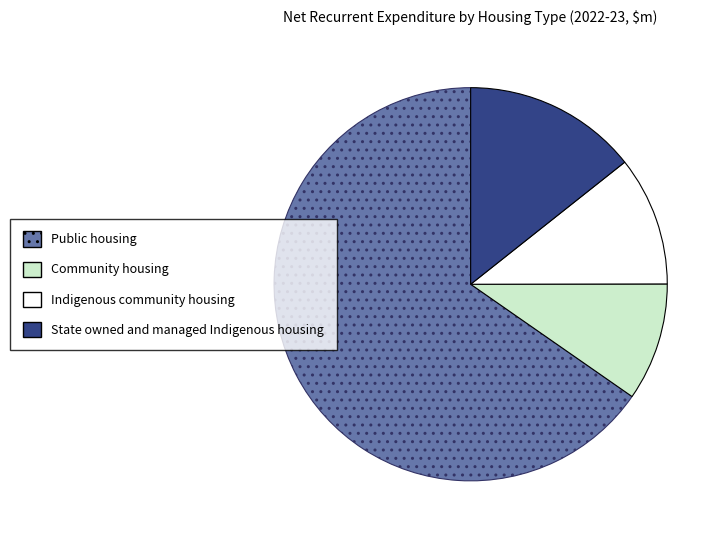

Is the sum of Indigenous community housing and State owned and managed Indigenous housing greater than half?

No